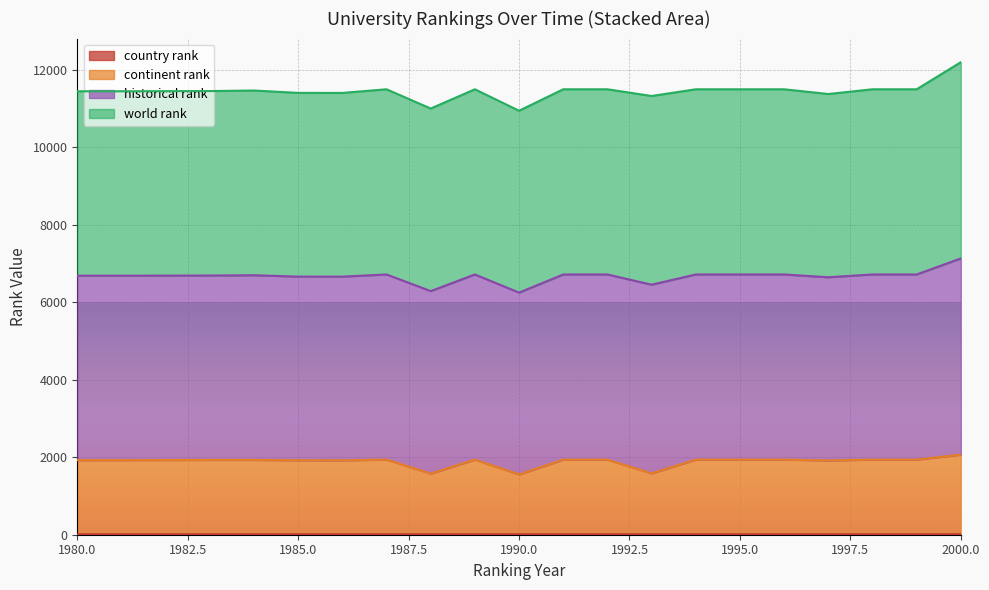

Which has a higher value, 1985 or 1998?

1998